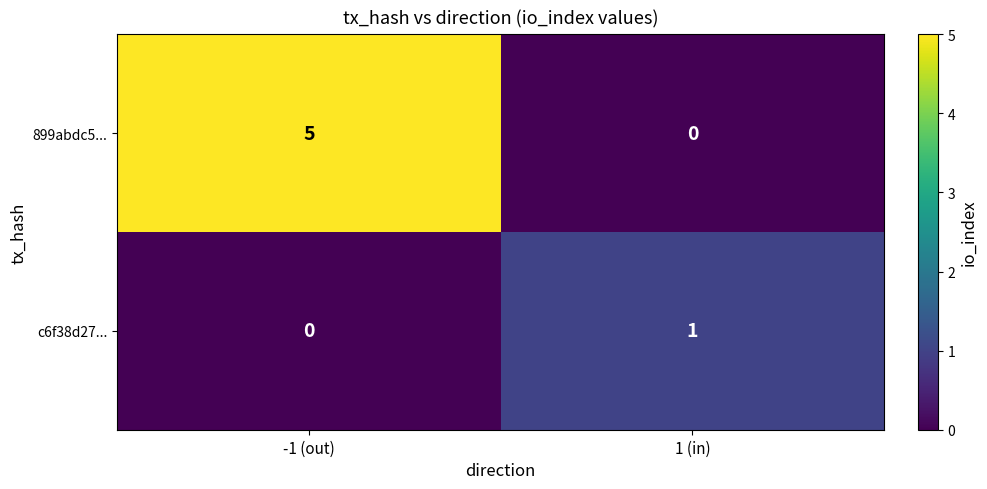

What is the maximum value shown in the chart?

5